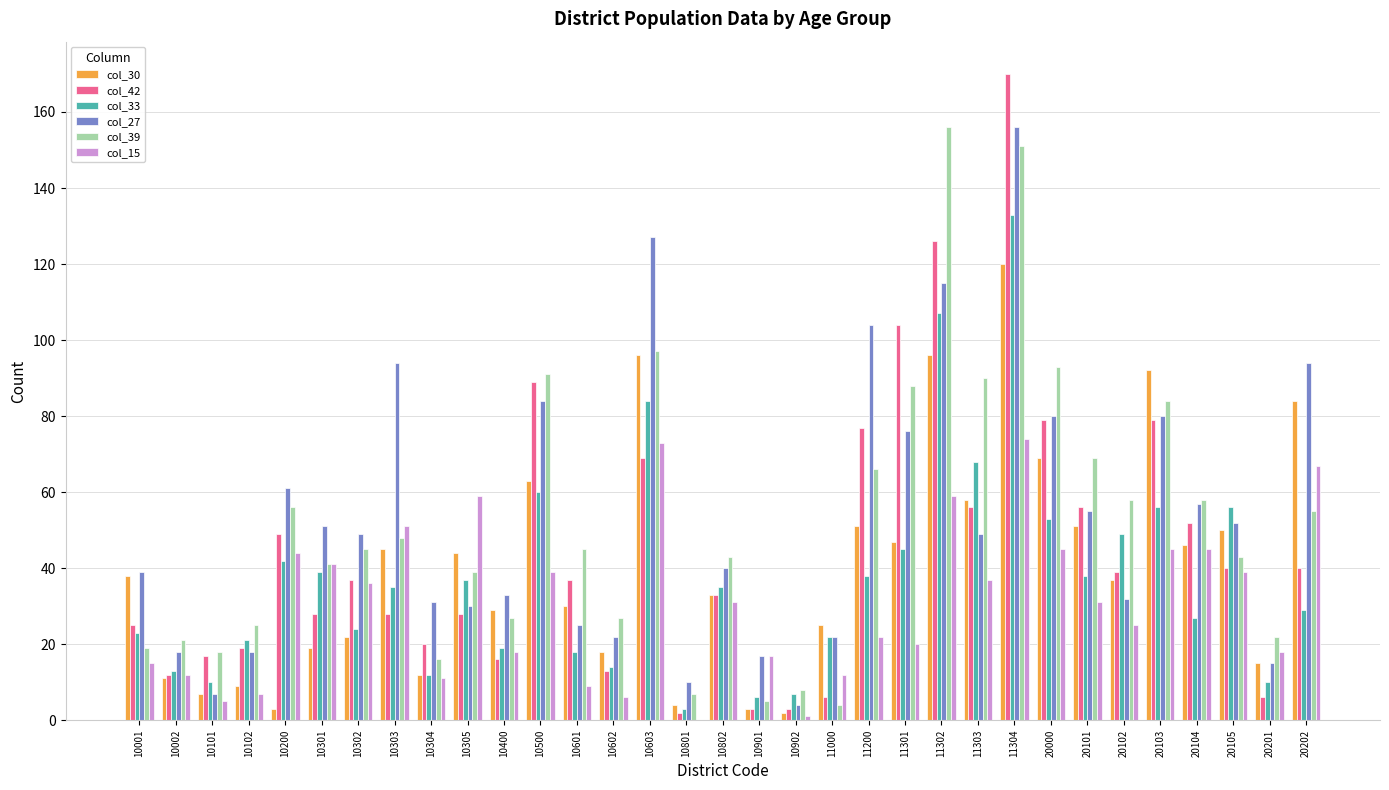

What is the greatest value displayed?

170